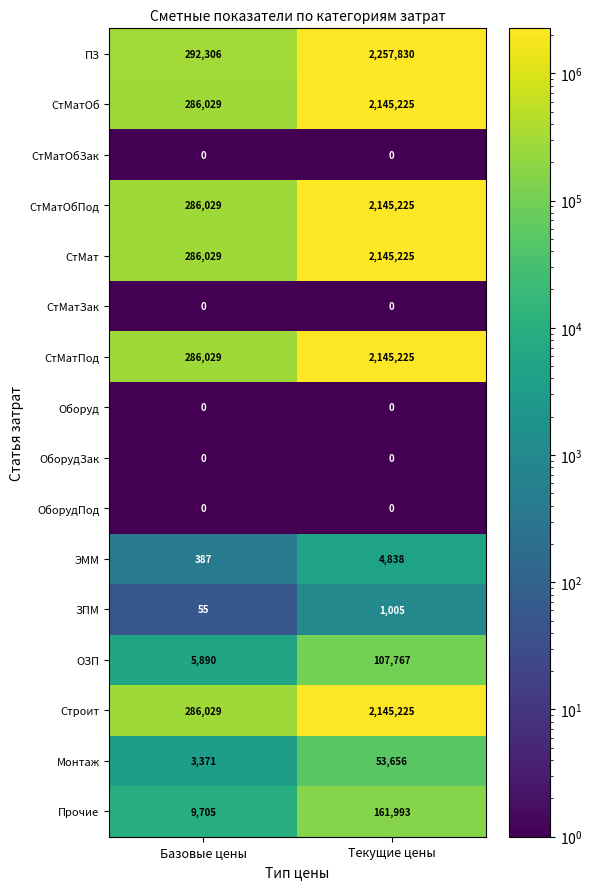

At which category is the sum across all series the highest?

Текущие цены